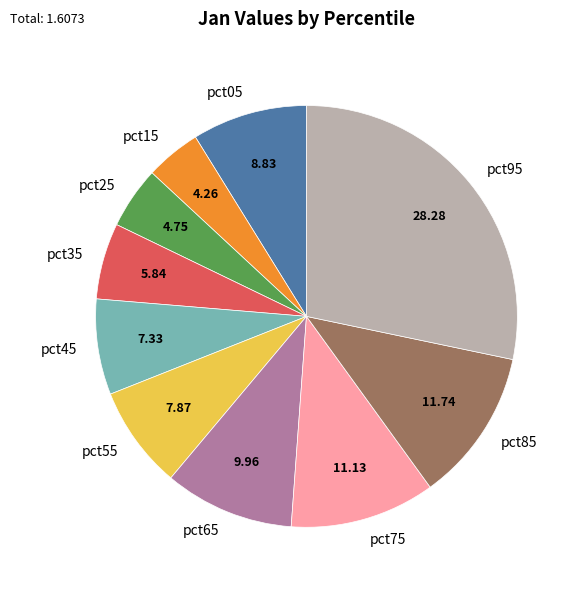

True or false: pct25 accounts for 5% of the total.

True